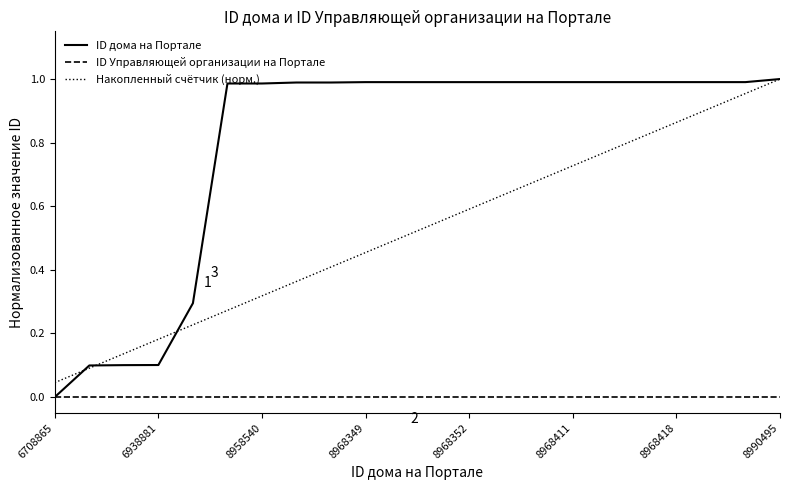

Which series has the largest total across all categories?

ID дома на Портале